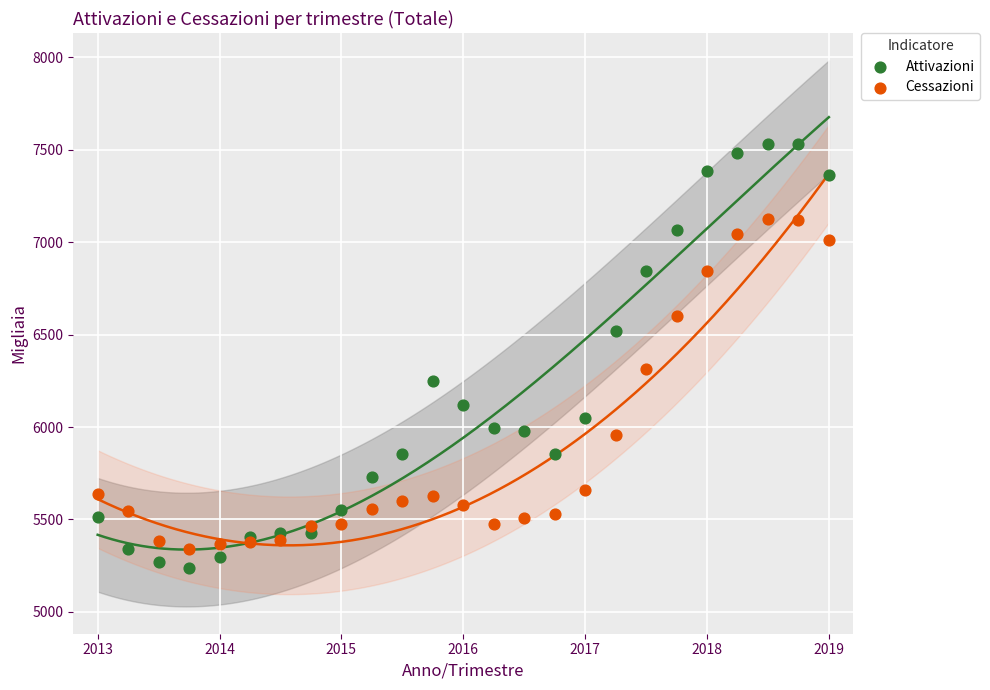

Across all series, what Y value is closest to 6385?

6313.0